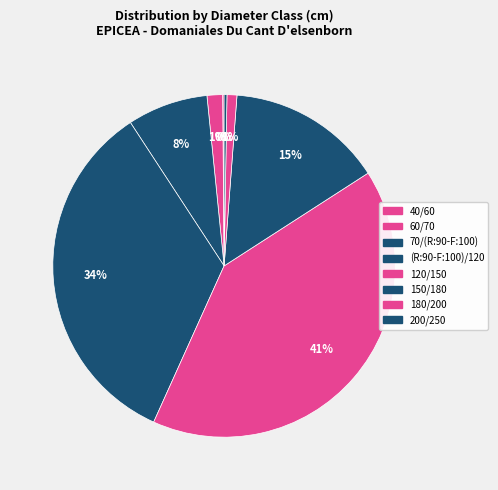

Which slice is the largest?

120/150